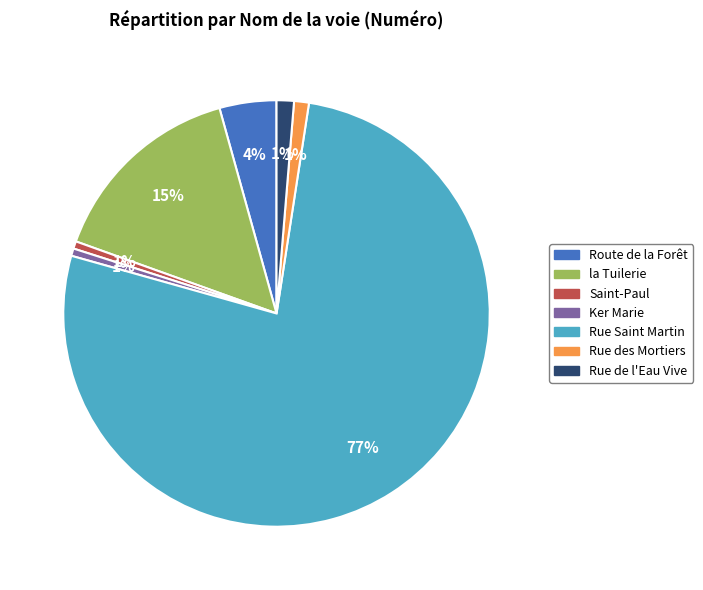

Combined, do Rue Saint Martin and Rue des Mortiers account for over 50%?

Yes